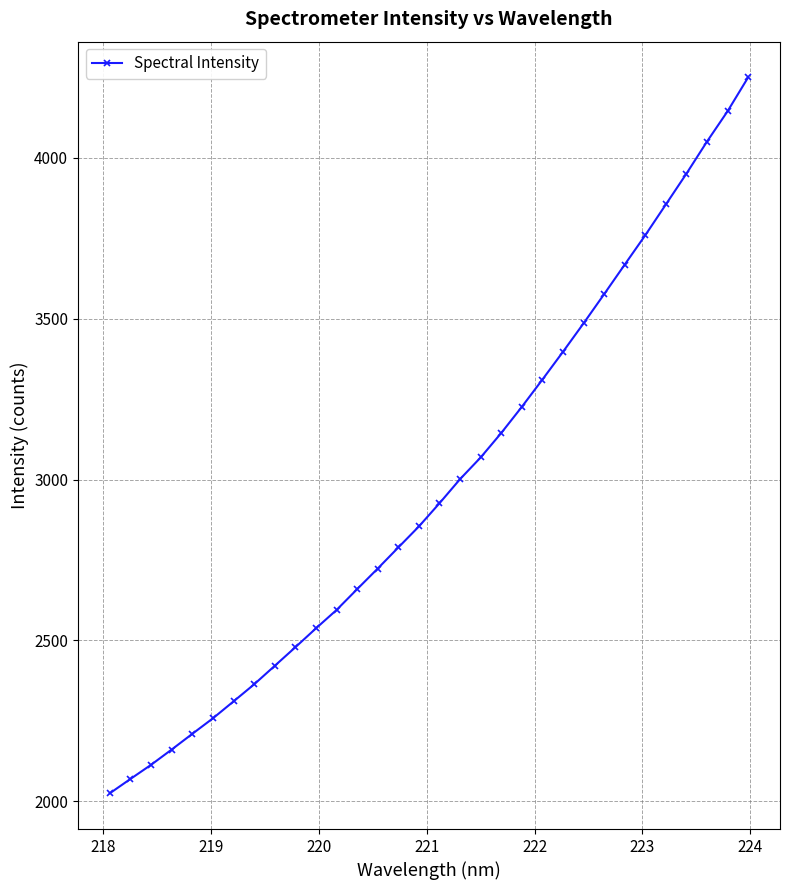

What is the value of the 5th point from the left?

2209.5